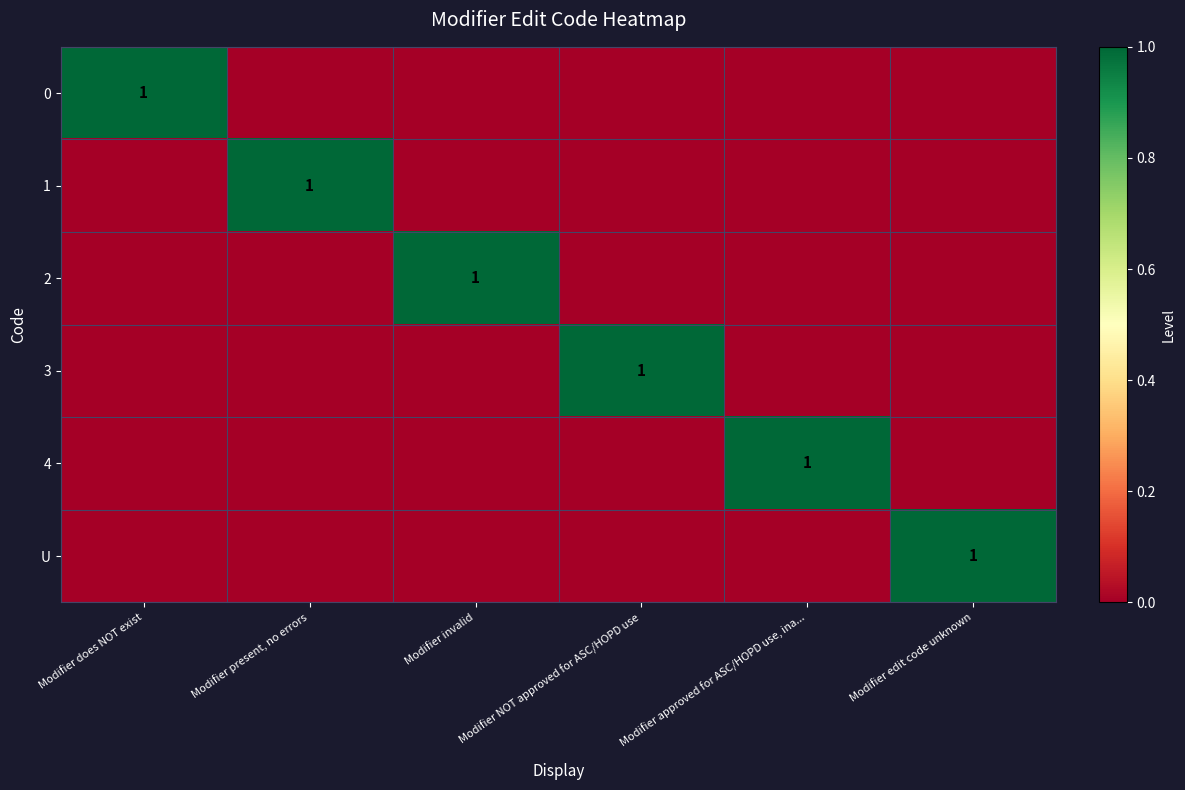

The value of 0 at Modifier does NOT exist is 0. True or false?

False